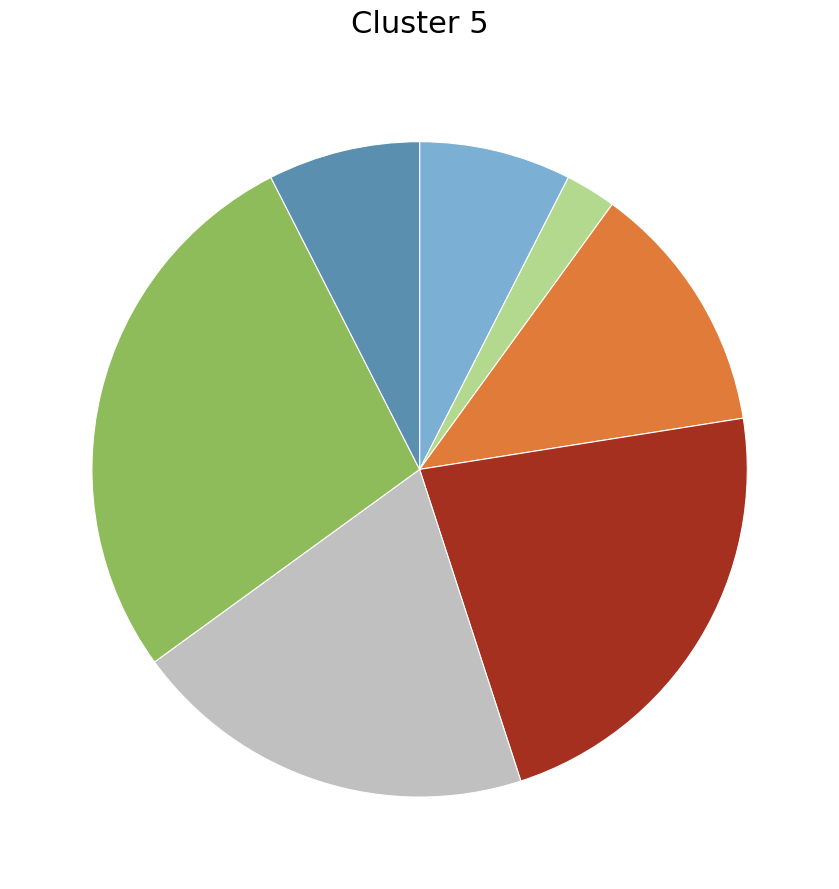

Does any single category account for the majority?

No